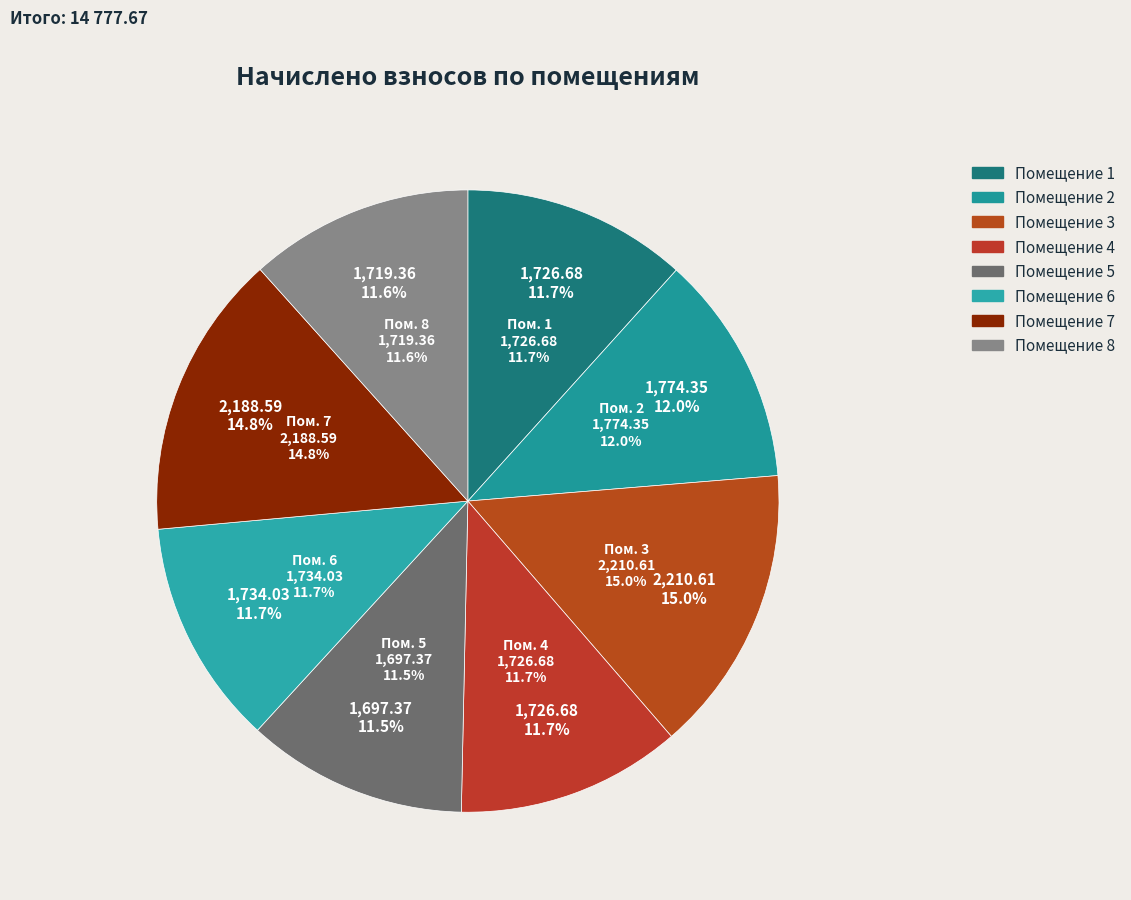

What is the smallest slice in the pie chart?

5